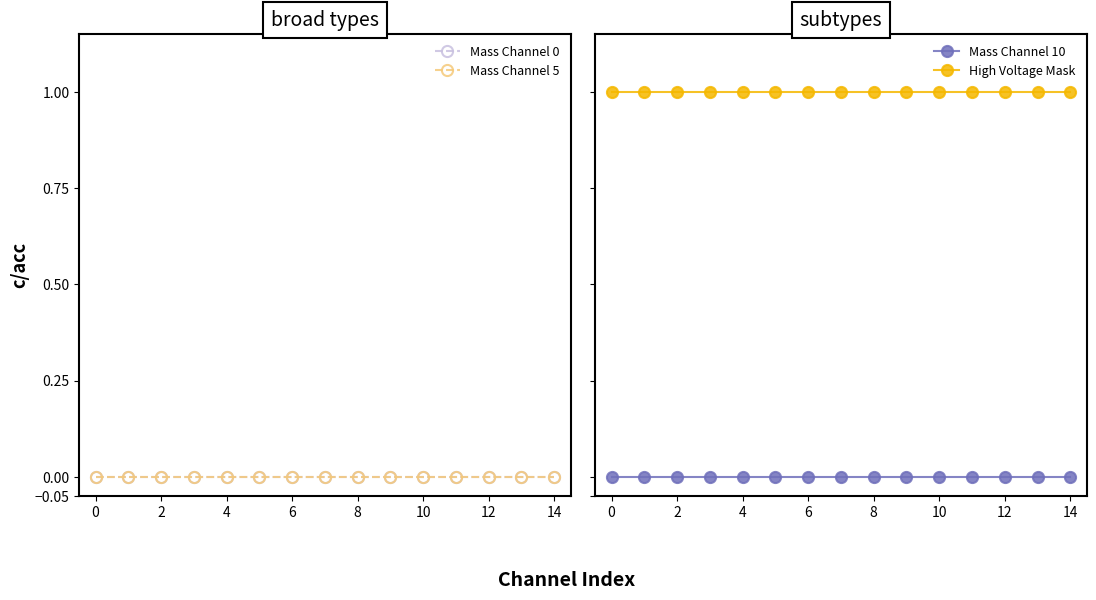

True or false: High Voltage Mask and Mass Channel 0 cross at least once.

False